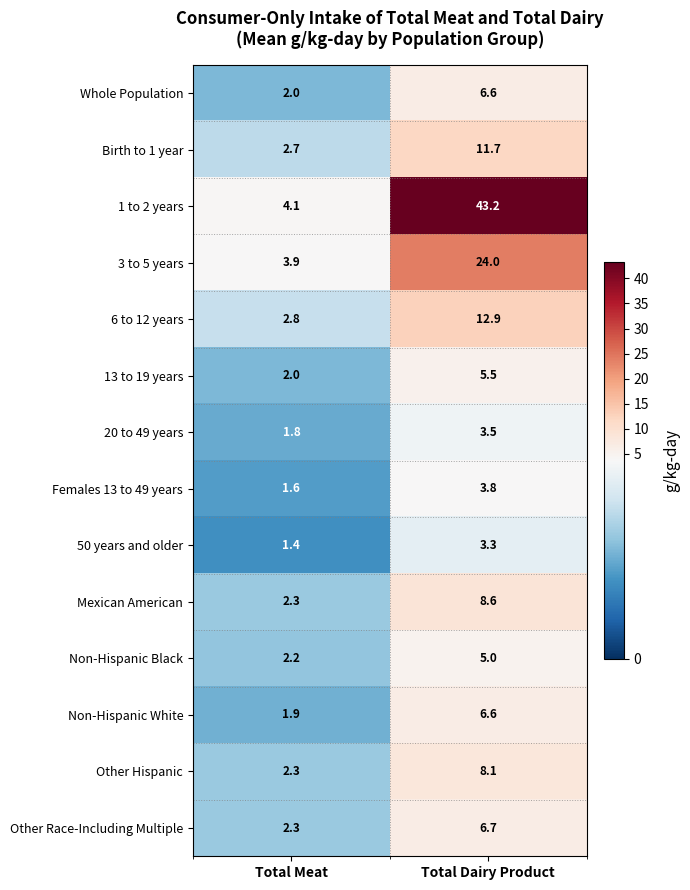

Reading right to left, transcribe all the data shown in this chart.

Whole Population: Total Dairy Product=6.6	Total Meat=2.0
Birth to 1 year: Total Dairy Product=11.7	Total Meat=2.7
1 to 2 years: Total Dairy Product=43.2	Total Meat=4.1
3 to 5 years: Total Dairy Product=24.0	Total Meat=3.9
6 to 12 years: Total Dairy Product=12.9	Total Meat=2.8
13 to 19 years: Total Dairy Product=5.5	Total Meat=2.0
20 to 49 years: Total Dairy Product=3.5	Total Meat=1.8
Females 13 to 49 years: Total Dairy Product=3.8	Total Meat=1.6
50 years and older: Total Dairy Product=3.3	Total Meat=1.4
Mexican American: Total Dairy Product=8.6	Total Meat=2.3
Non-Hispanic Black: Total Dairy Product=5.0	Total Meat=2.2
Non-Hispanic White: Total Dairy Product=6.6	Total Meat=1.9
Other Hispanic: Total Dairy Product=8.1	Total Meat=2.3
Other Race-Including Multiple: Total Dairy Product=6.7	Total Meat=2.3